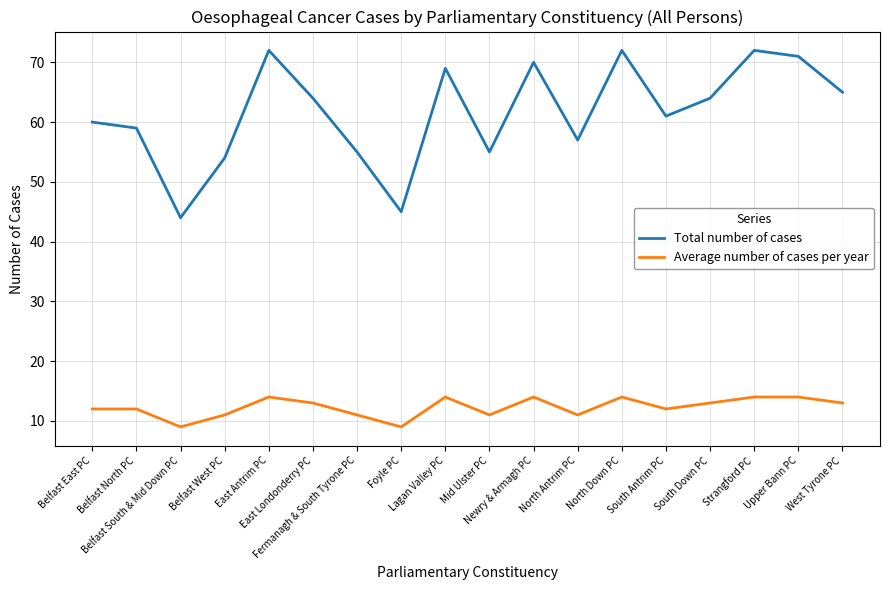

Where is the first local maximum for Total number of cases?

East Antrim PC